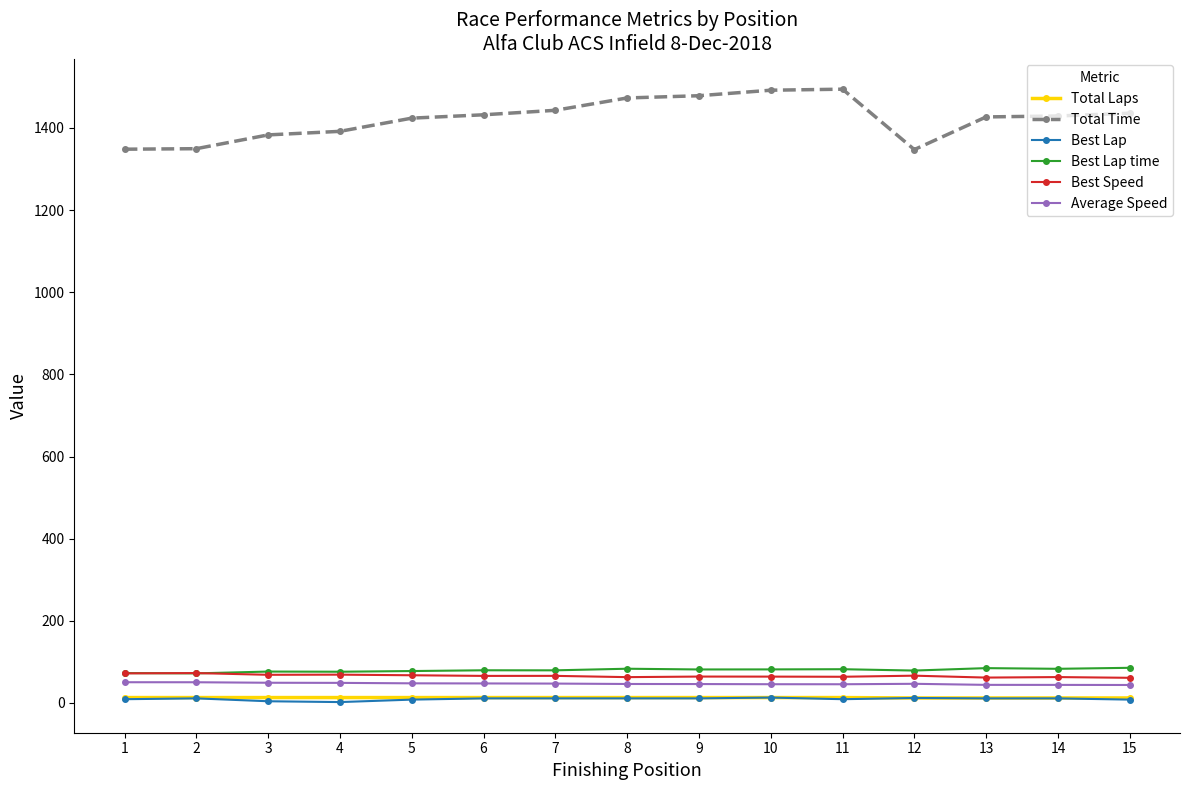

What is the total value across all series at 10?

1709.0